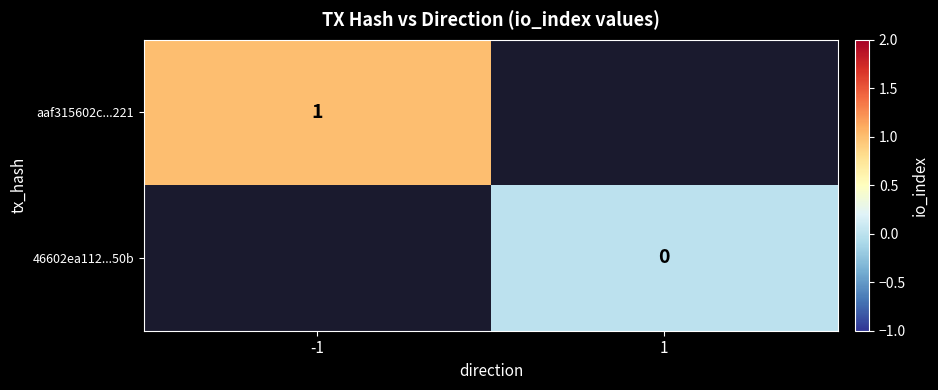

The value of aaf315602c...221 at -1 is 1. True or false?

True